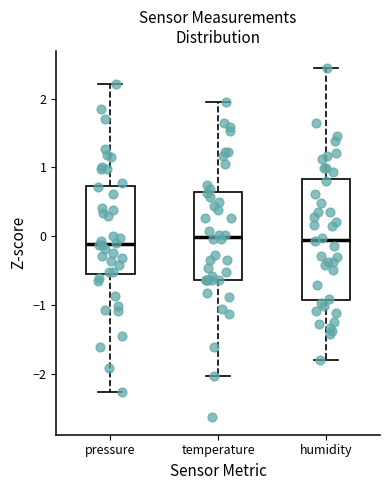

Reading left to right, transcribe this box plot: for each box, give where its median line is, the range the box spans, and where its two whiskers end, as read against the y-axis. The values are not printed on the chart, so give them approximately, as read against the axis.

pressure: median -0.1, box -0.5 to 0.7, whiskers -2.3 to 2.2
temperature: median 0.0, box -0.6 to 0.6, whiskers -2.0 to 2.0
humidity: median -0.1, box -0.9 to 0.8, whiskers -1.8 to 2.4